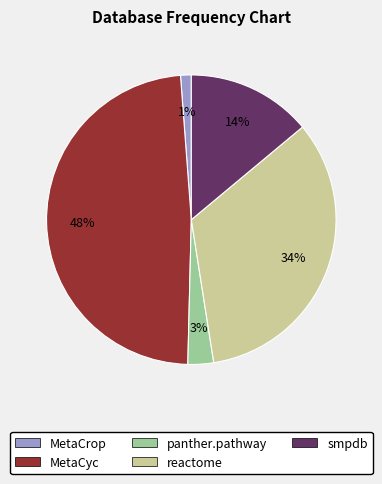

How many segments does this pie chart have?

5